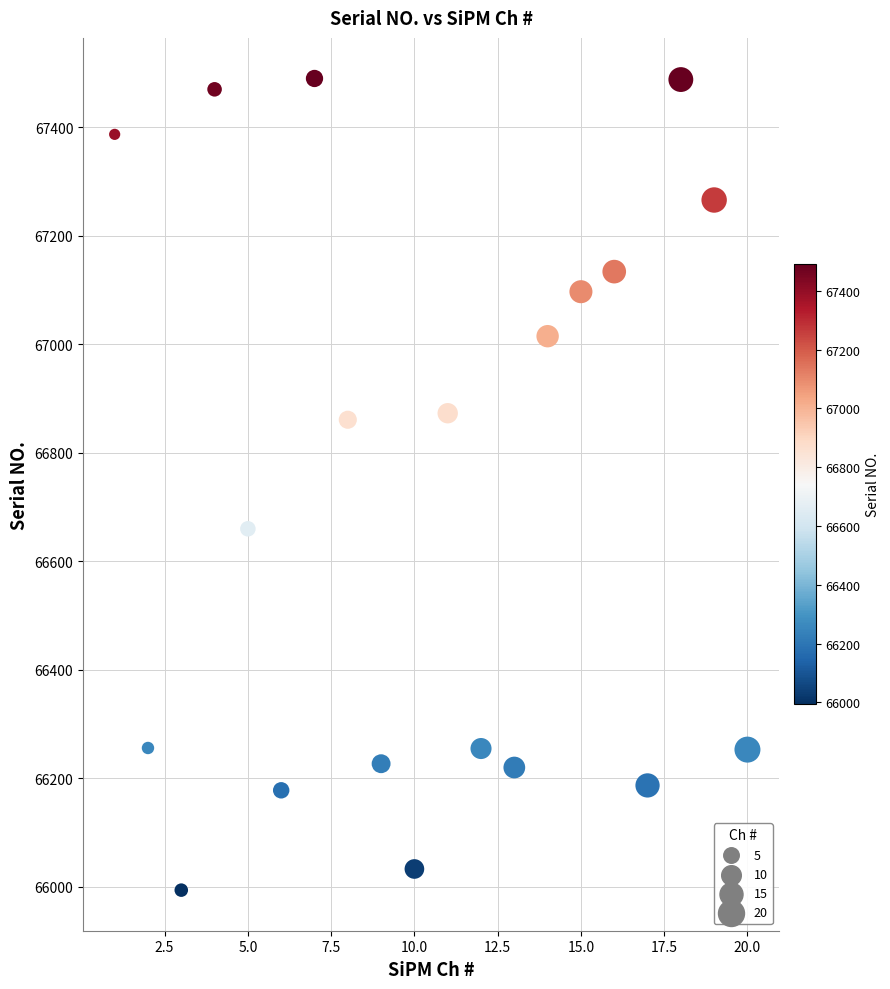

What Y value in the scatter plot is closest to 66742?

66660